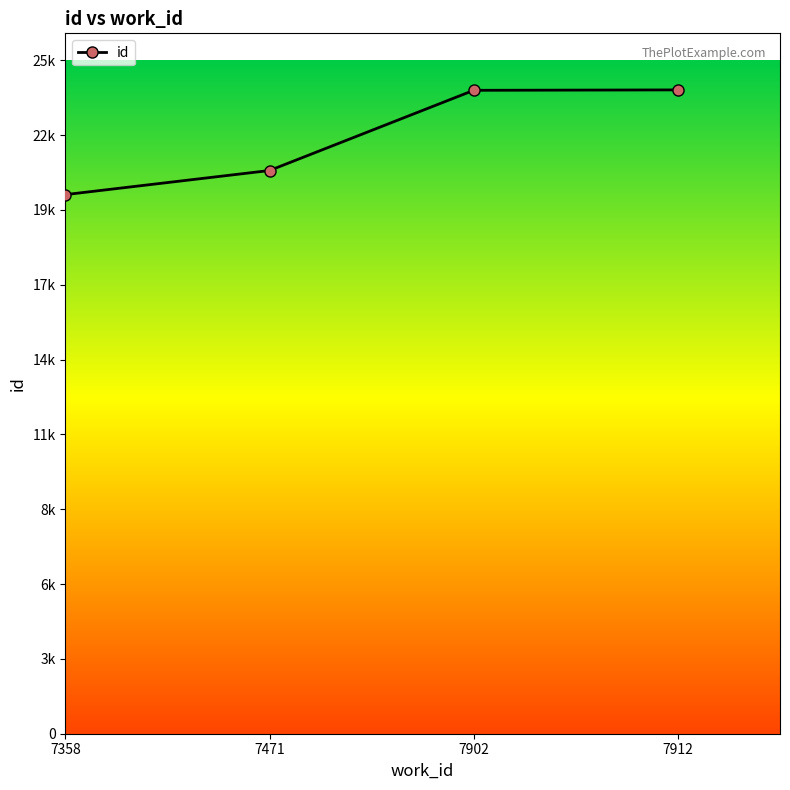

Does the chart have visible grid lines?

No